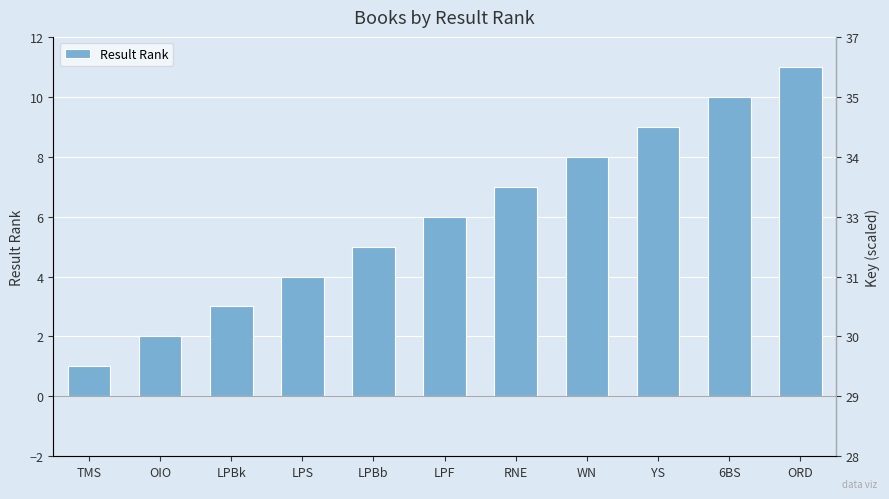

List the labels in order of value, smallest first.

TMS, OIO, LPBk, LPS, LPBb, LPF, RNE, WN, YS, 6BS, ORD